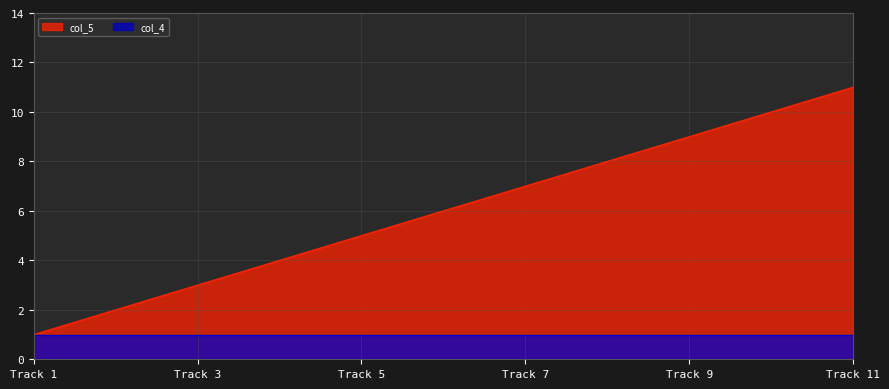

How many distinct data groups are displayed?

2